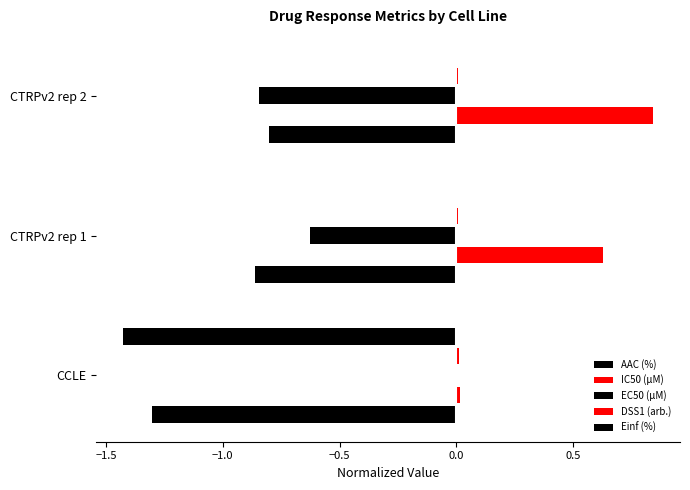

Count the number of categories in the chart.

3